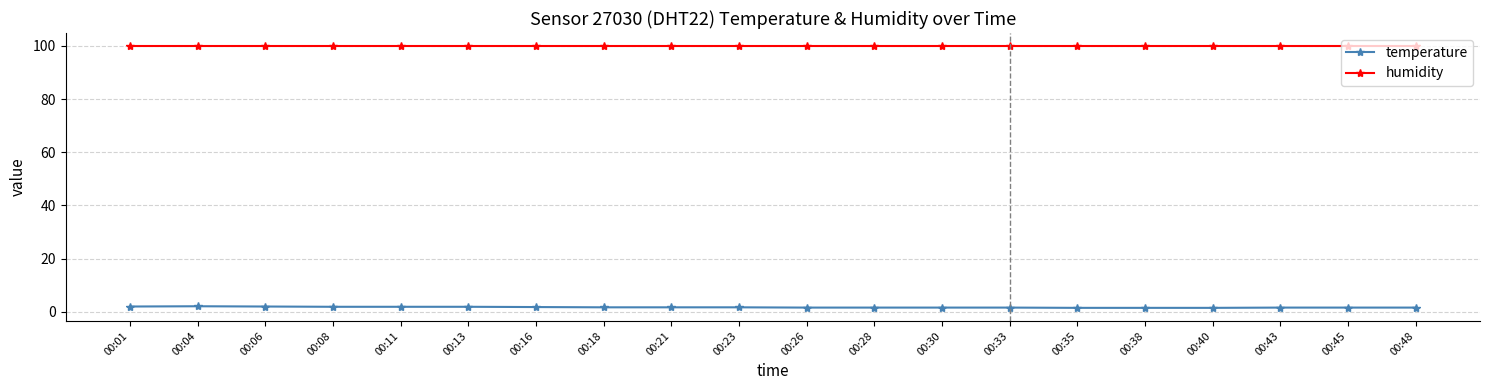

True or false: humidity and temperature cross at least once.

False